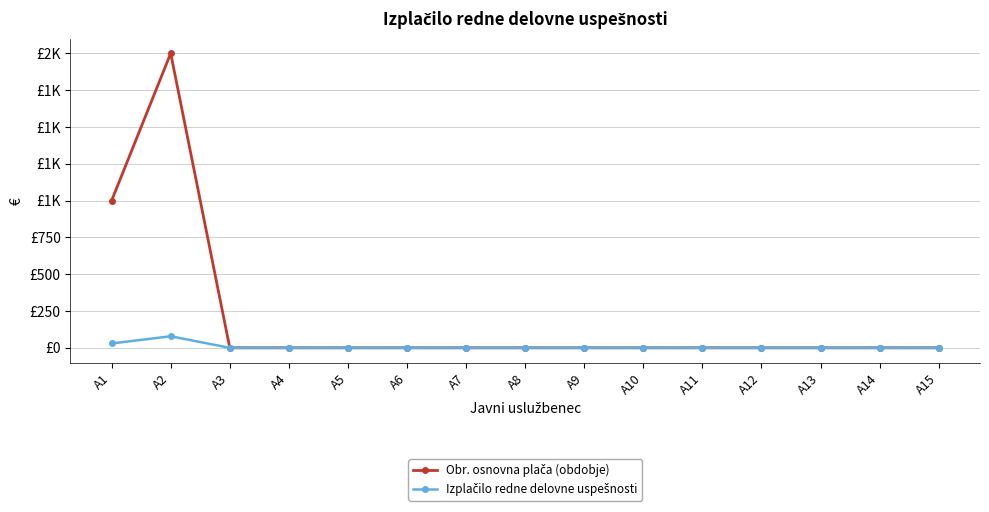

The Obr. osnovna plača (obdobje) series shows 701.8 at A9. True or false?

False